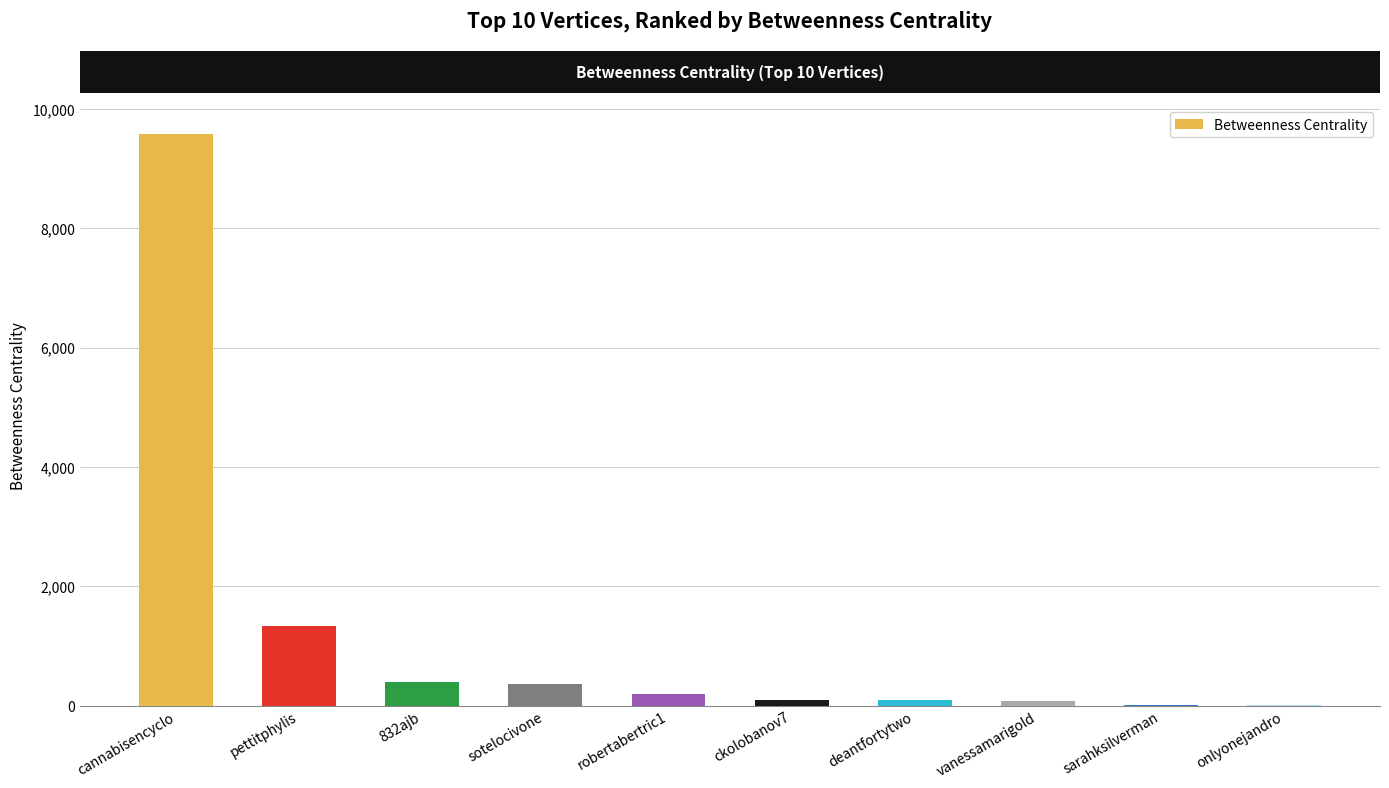

At which label is the value closest to 4792?

pettitphylis